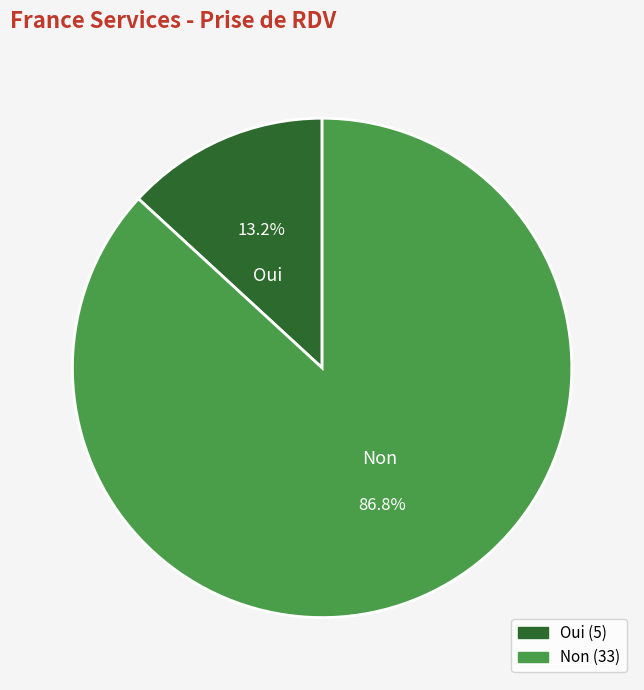

Which category accounts for the majority?

Non